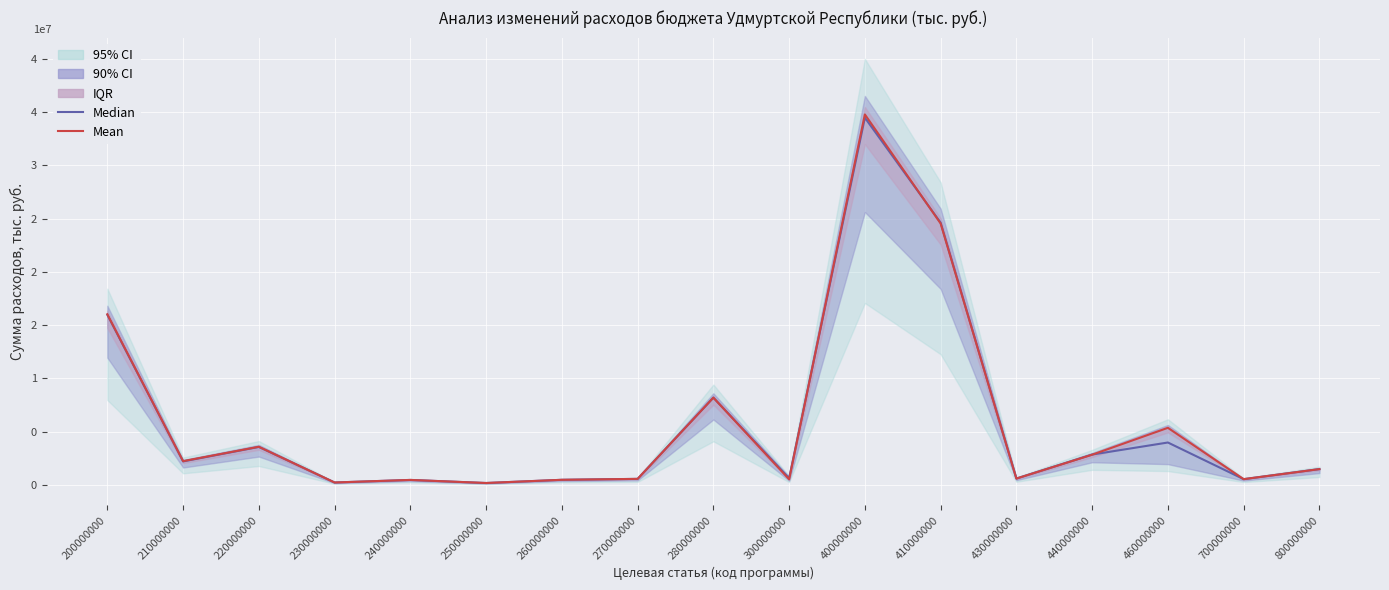

Reading left to right, what are all the values shown in this chart?

Median: 15984495.7	2210632.5	3569435.2	230071.1	471229.3	181915.8	482559.1	569612.6	8197378.7	631370.2	34486273.1	24631959.6	602212.8	2852798.3	3985305.8	543696.0	1489972.2
Mean: 16027223.9	2237148.9	3585647.0	230071.1	471229.3	181915.8	482559.1	569612.6	8197378.7	531370.2	34794279.5	24550835.4	597736.0	2839270.2	5364294.2	543696.0	1487349.8